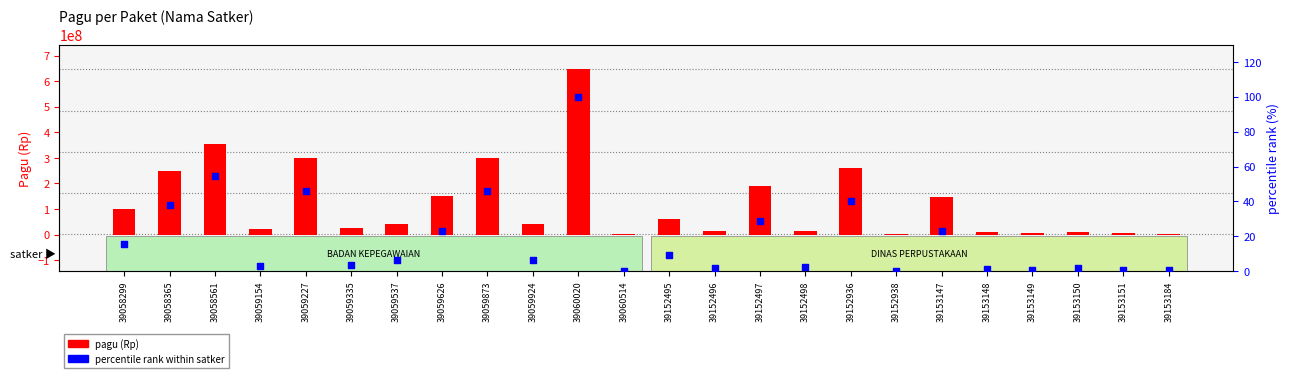

At how many categories does at least one series exceed 583724176?

1